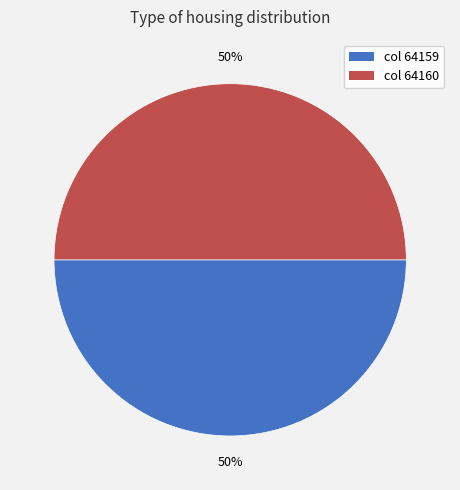

The col 64159 slice represents 50% of the pie. True or false?

True